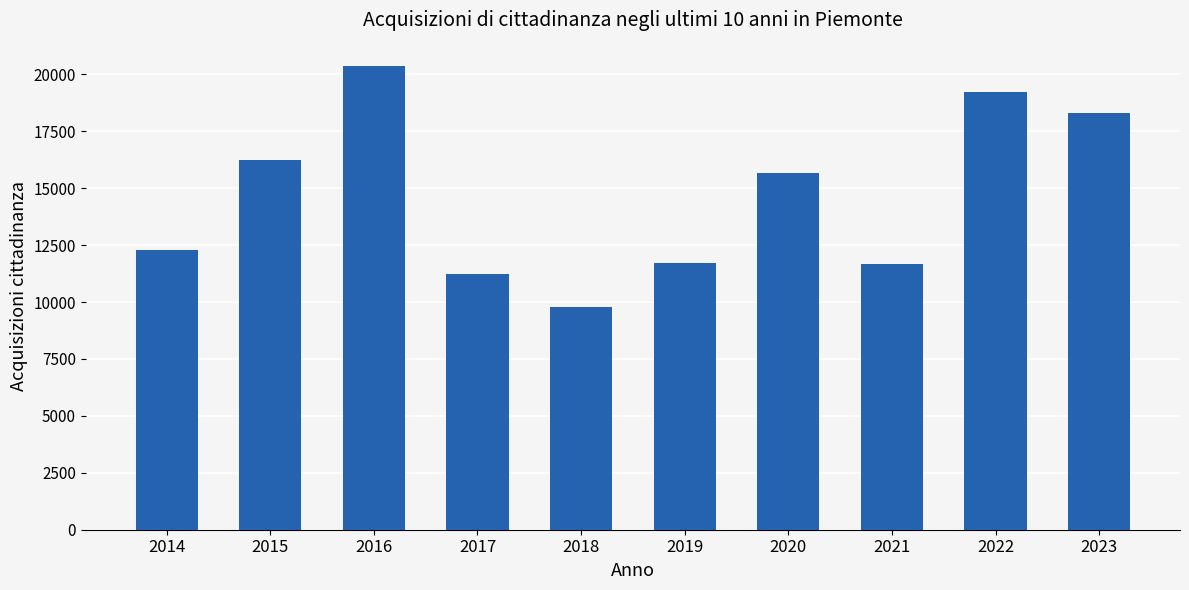

Where is the data nearest to the value 15086?

2020